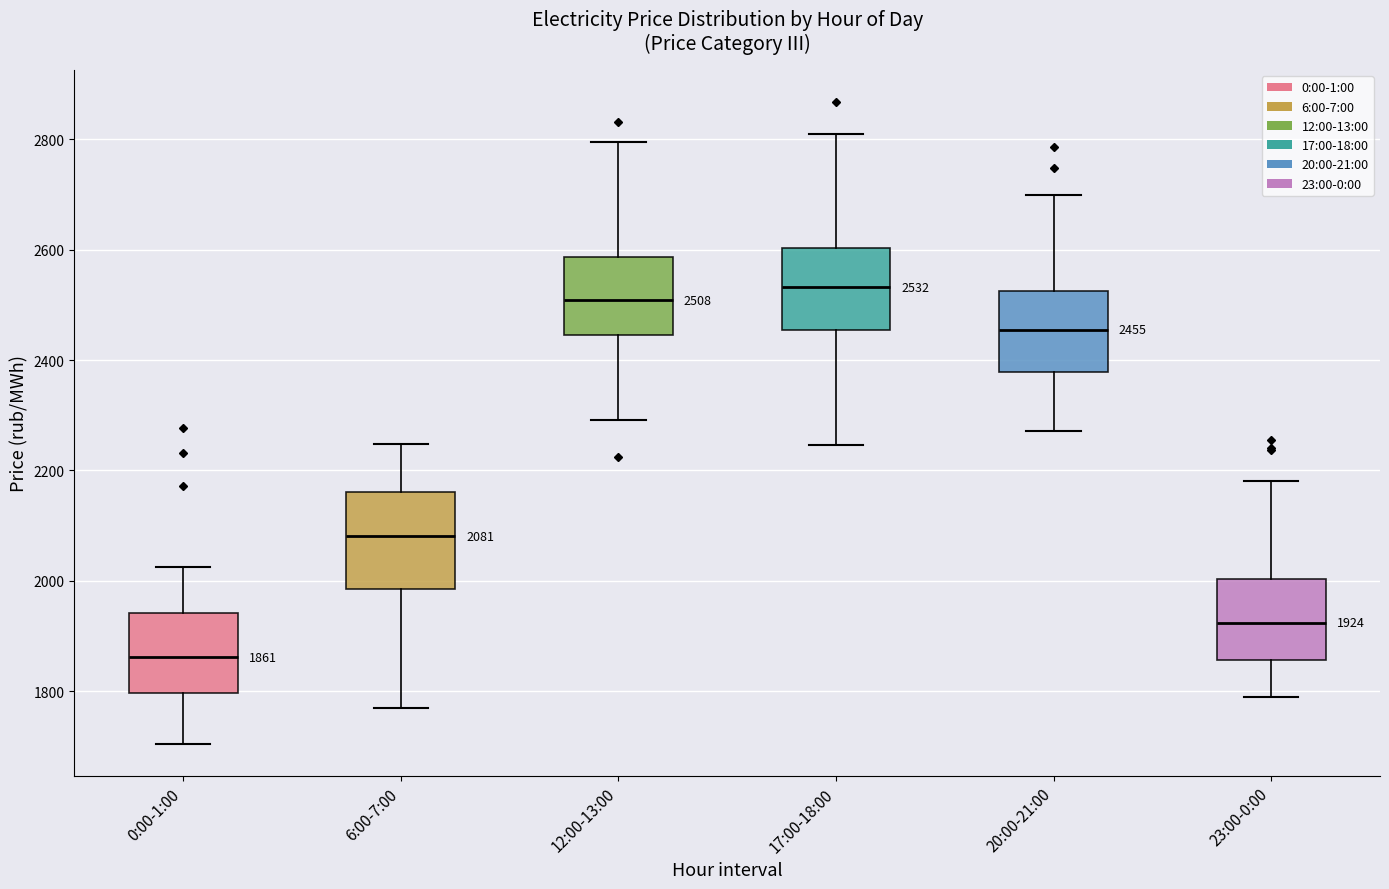

Which box is the tallest, from its lower edge to its upper edge?

6:00-7:00